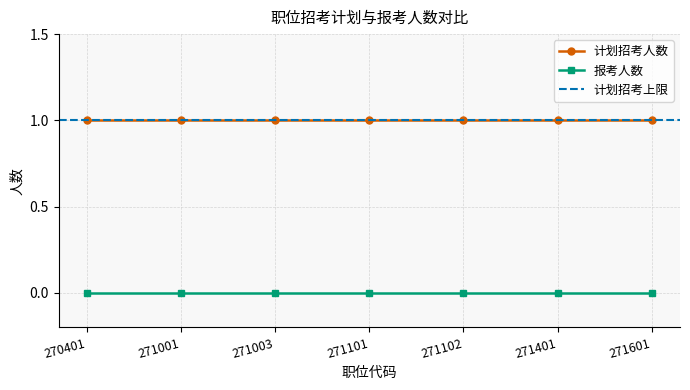

What is the total value across all series at 271101?

1